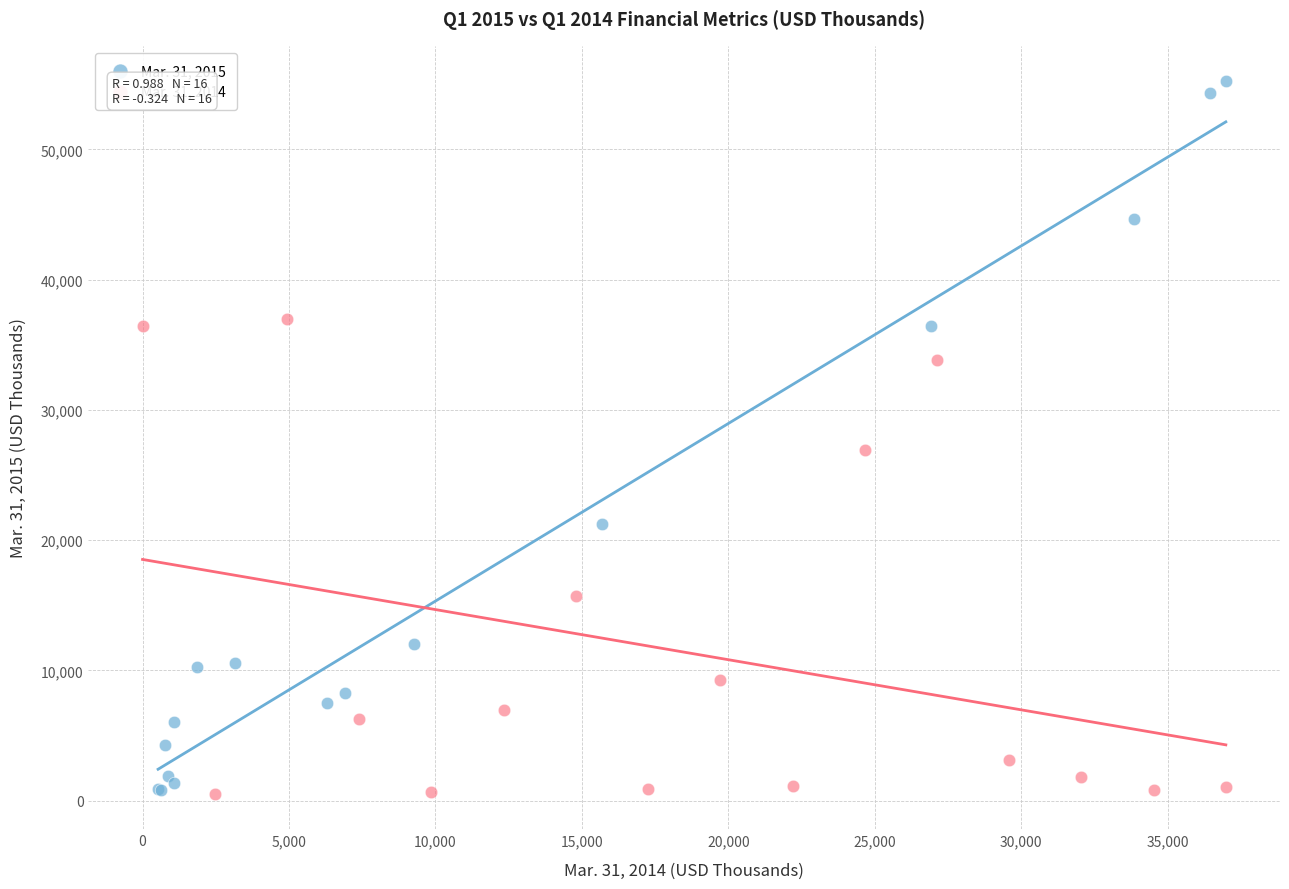

What are all the series names shown in the legend?

Mar. 31, 2015, Mar. 31, 2014